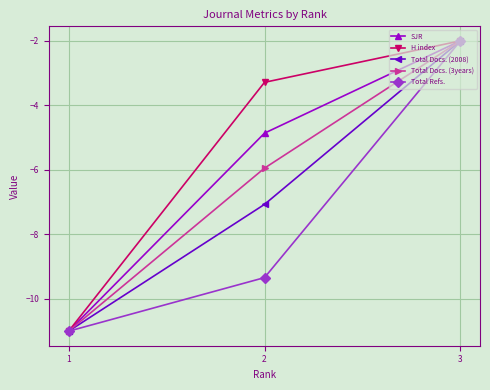

Rank the categories by Total Docs. (3years) value from lowest to highest.

1, 2, 3